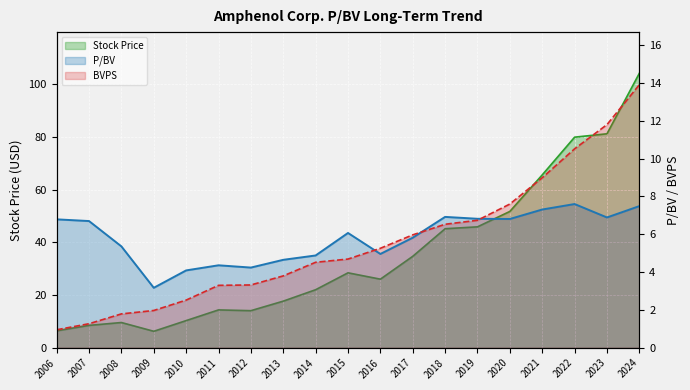

How many values in the P/BV series are below 6?

9